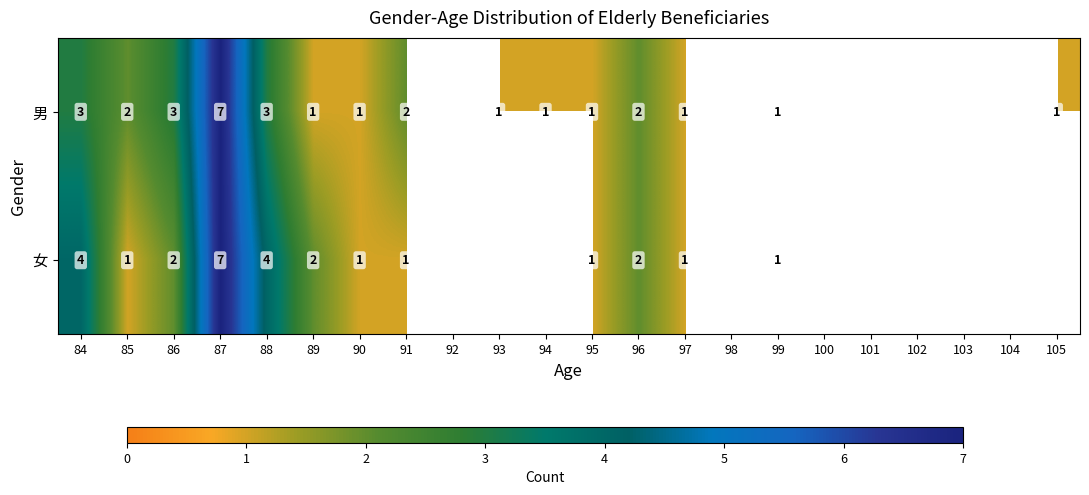

At 91, list the series in order from smallest to largest.

女, 男